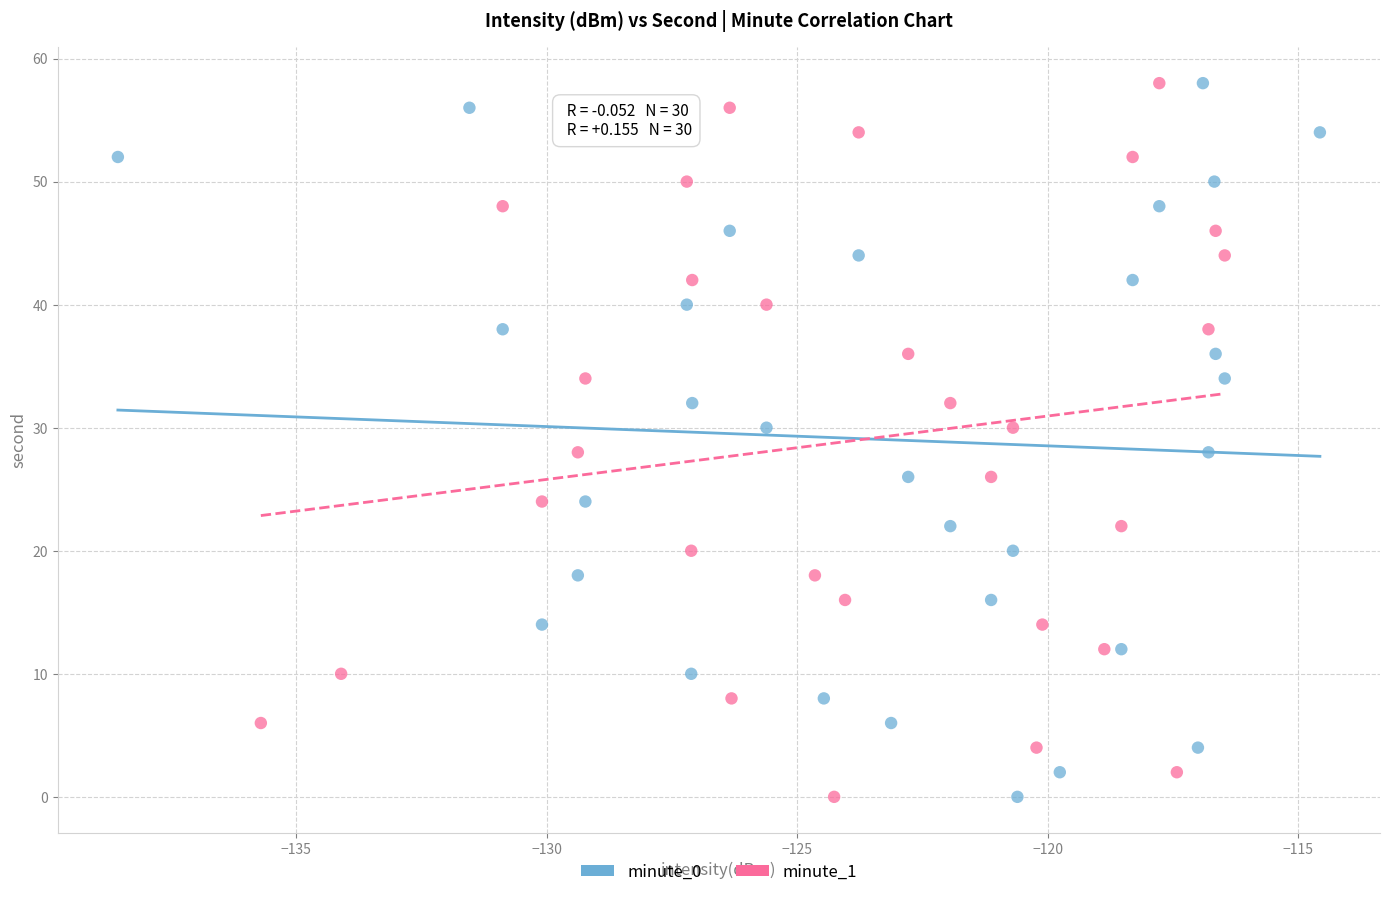

What are all the series names shown in the legend?

minute_0, minute_1